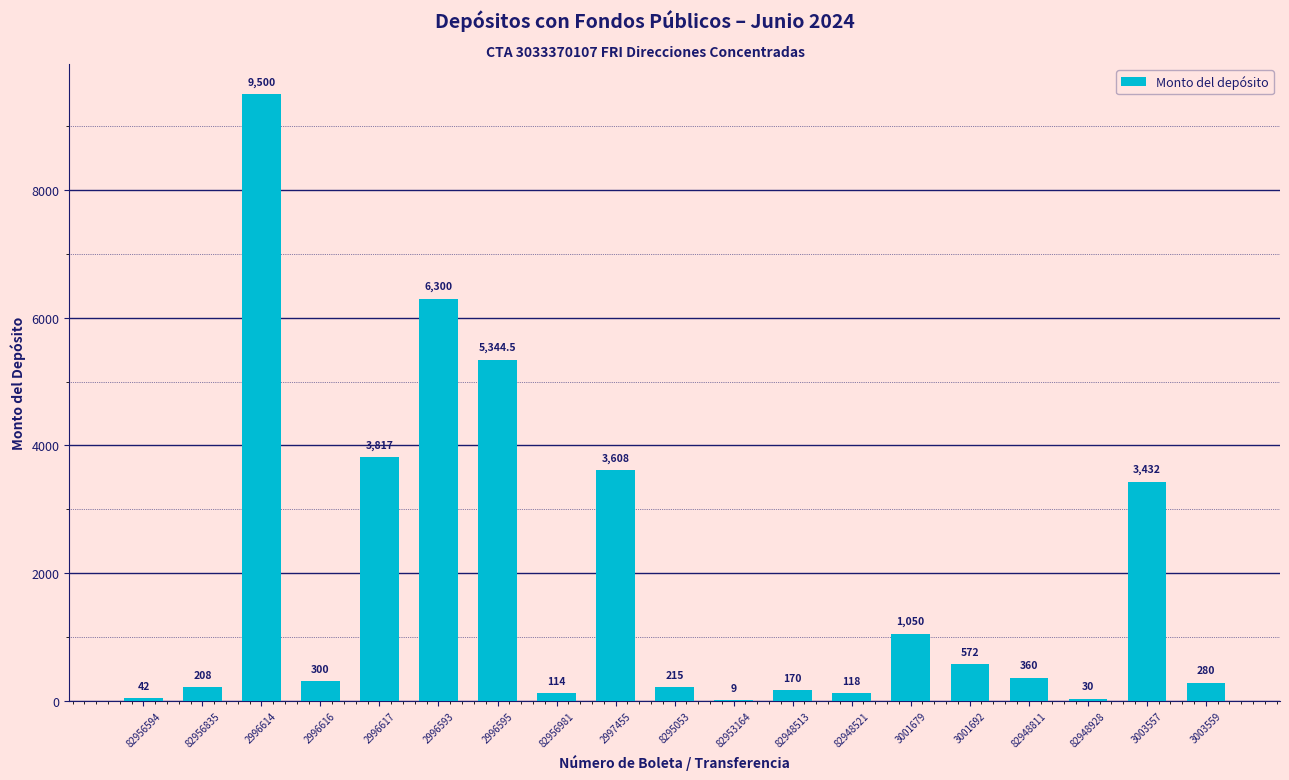

Which category has the highest value across all series?

2996614